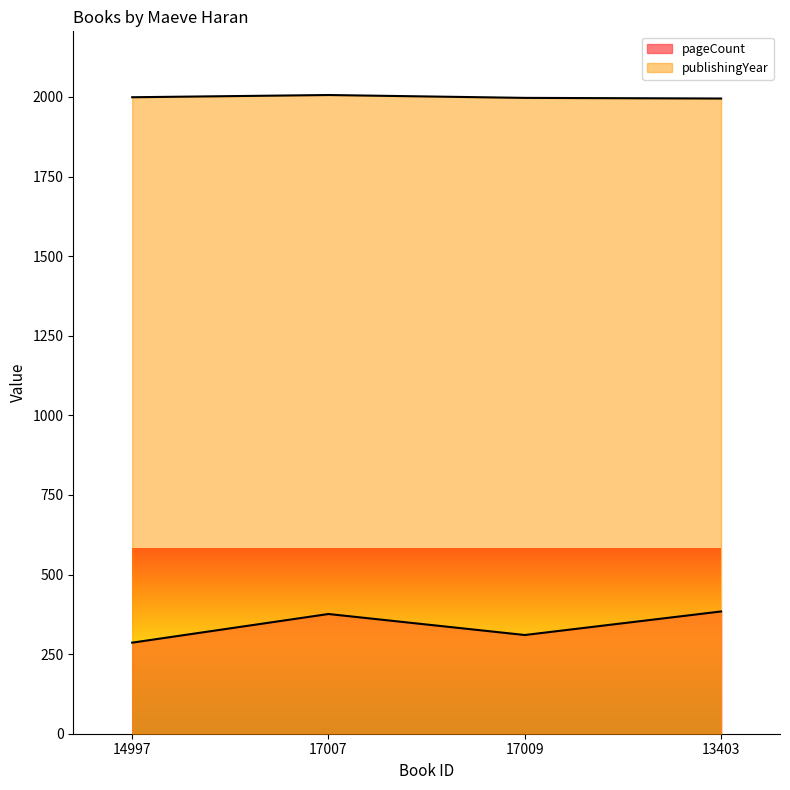

Rank the series by their average value, from lowest to highest.

pageCount, publishingYear